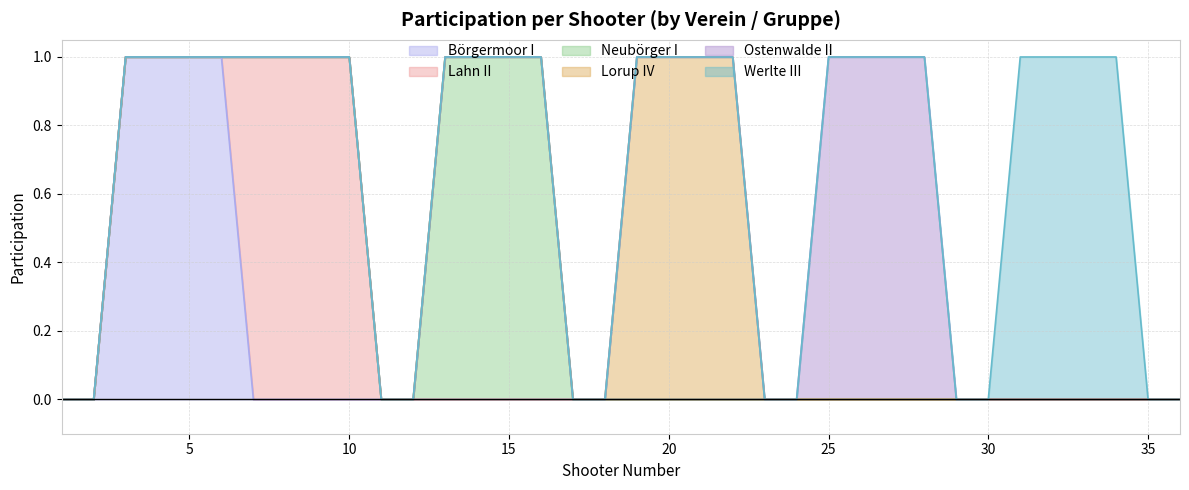

True or false: Lorup IV has more than 1 points higher than both neighbors.

False